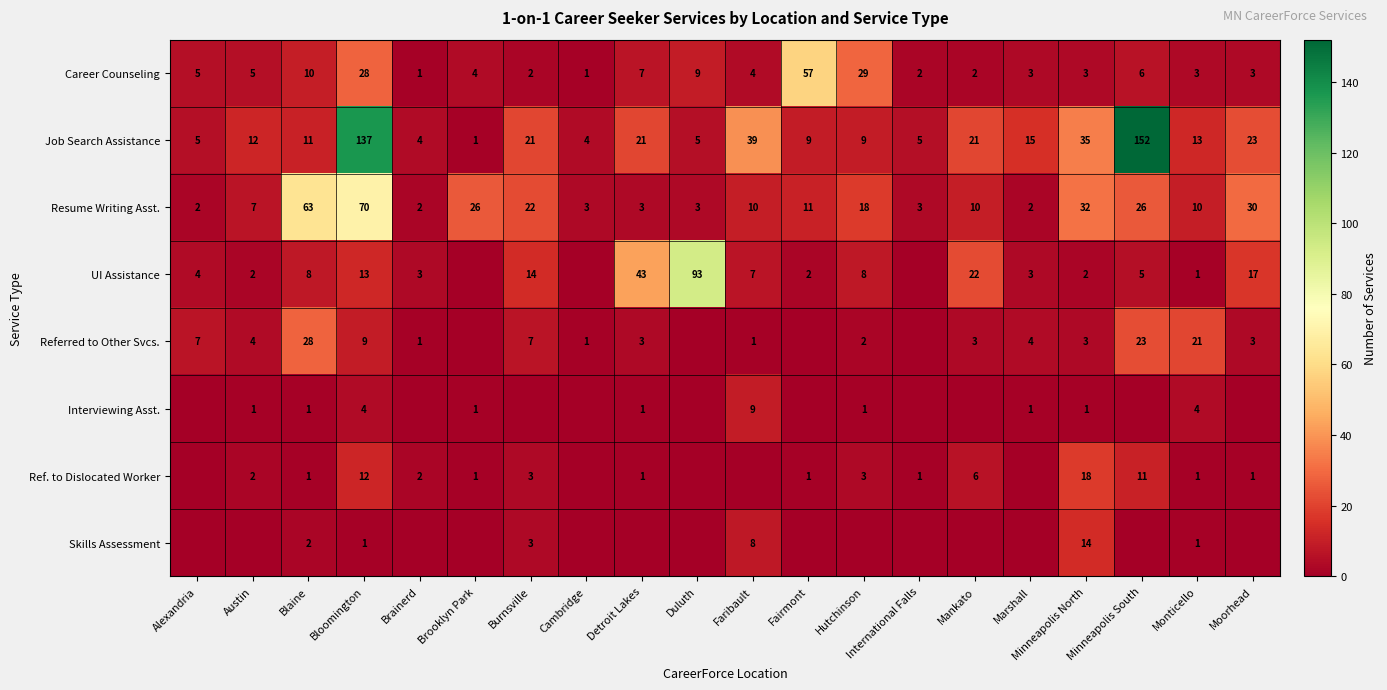

What is the sum of the Career Counseling values at Faribault and Brainerd?

5